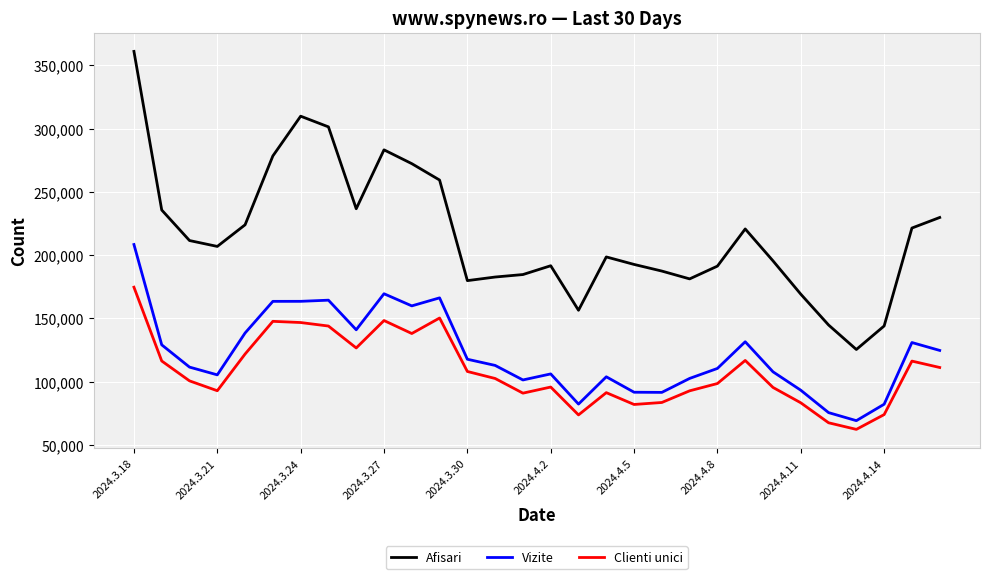

How many lines are shown in the chart?

3